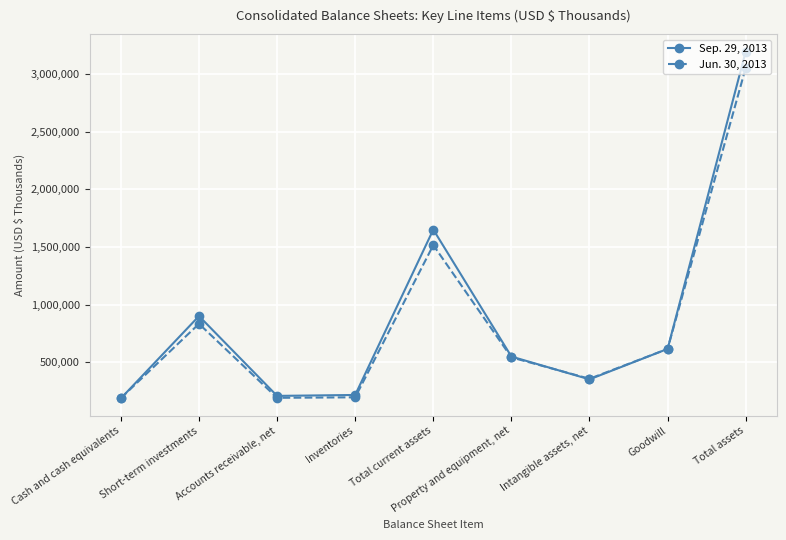

What is the smallest value displayed?

187882